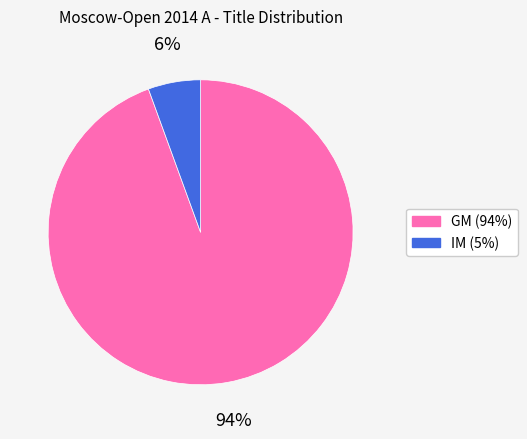

What is the majority slice?

GM